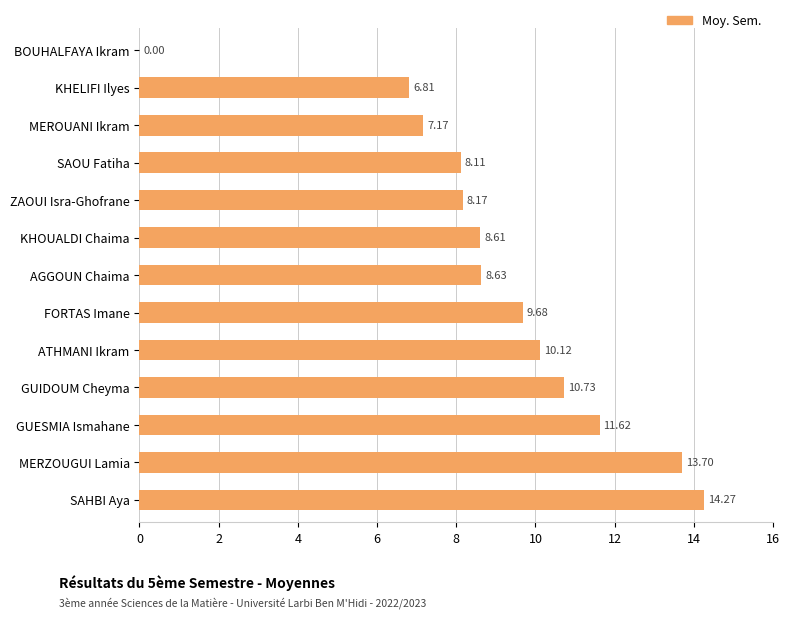

Which category has the highest value across all series?

SAHBI Aya